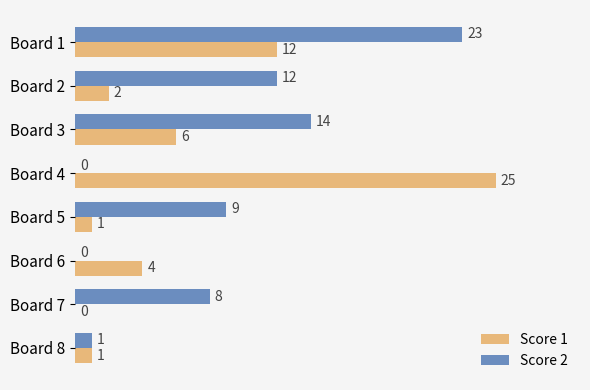

True or false: Score 2 has a value of 2 at Board 8.

False